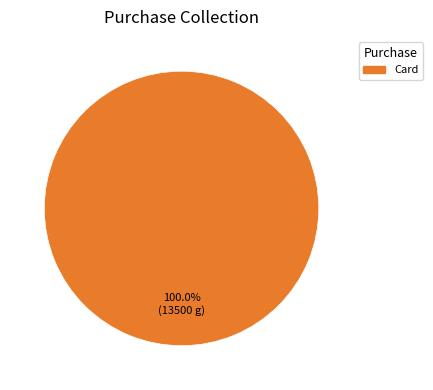

Rank the categories by value from lowest to highest.

Card